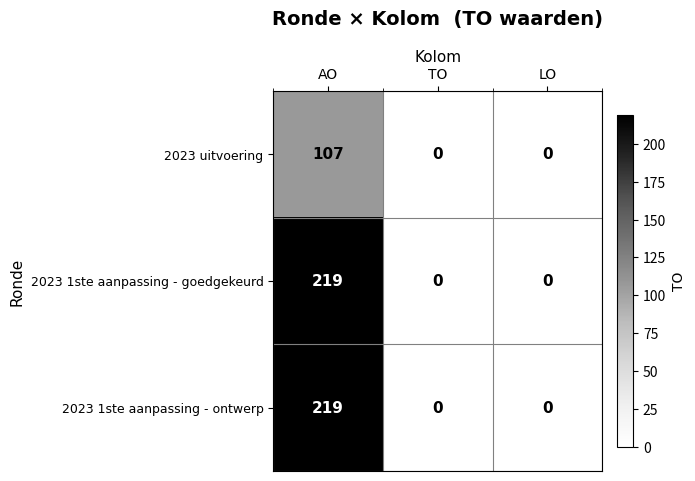

Which category has the highest value across all series?

AO